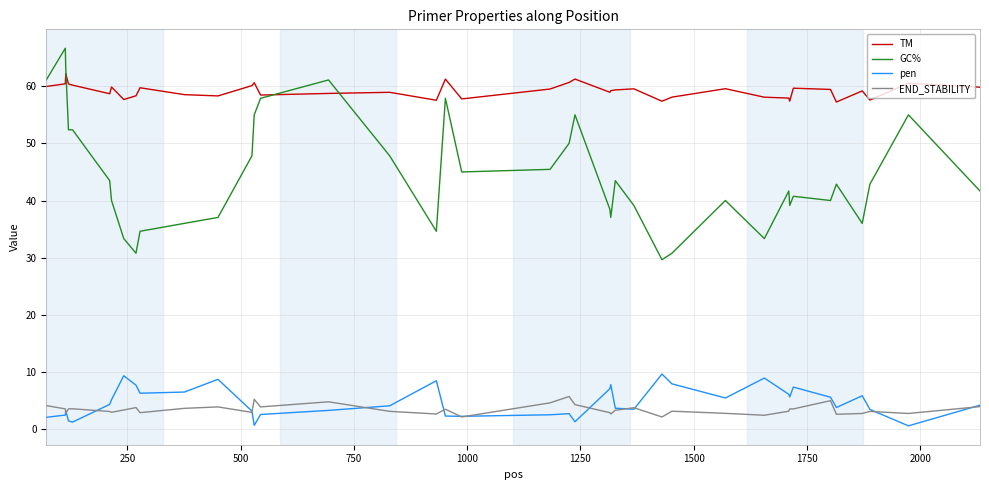

True or false: TM and pen intersect in this chart.

False